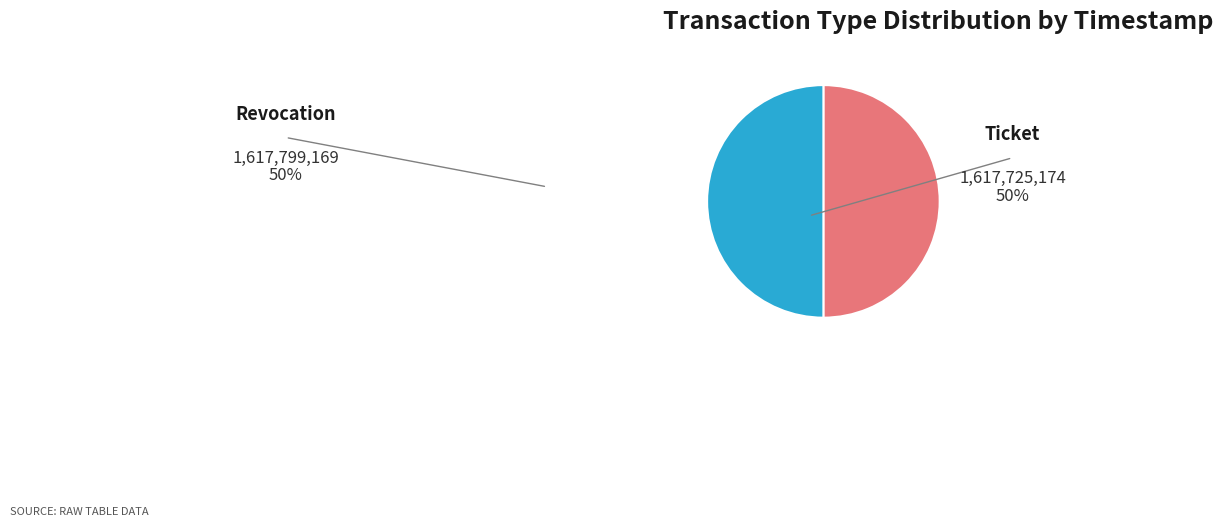

What is the largest slice in the pie chart?

Revocation